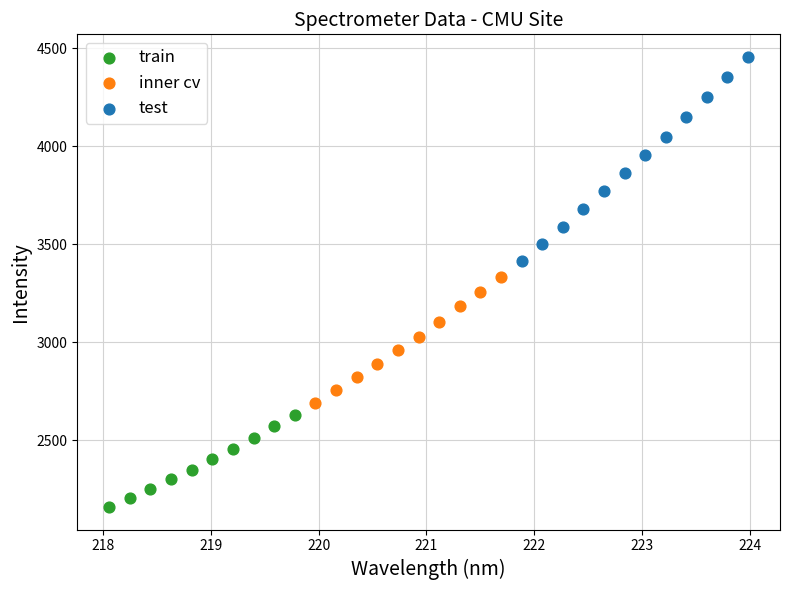

Which series contains the lowest Y value?

train